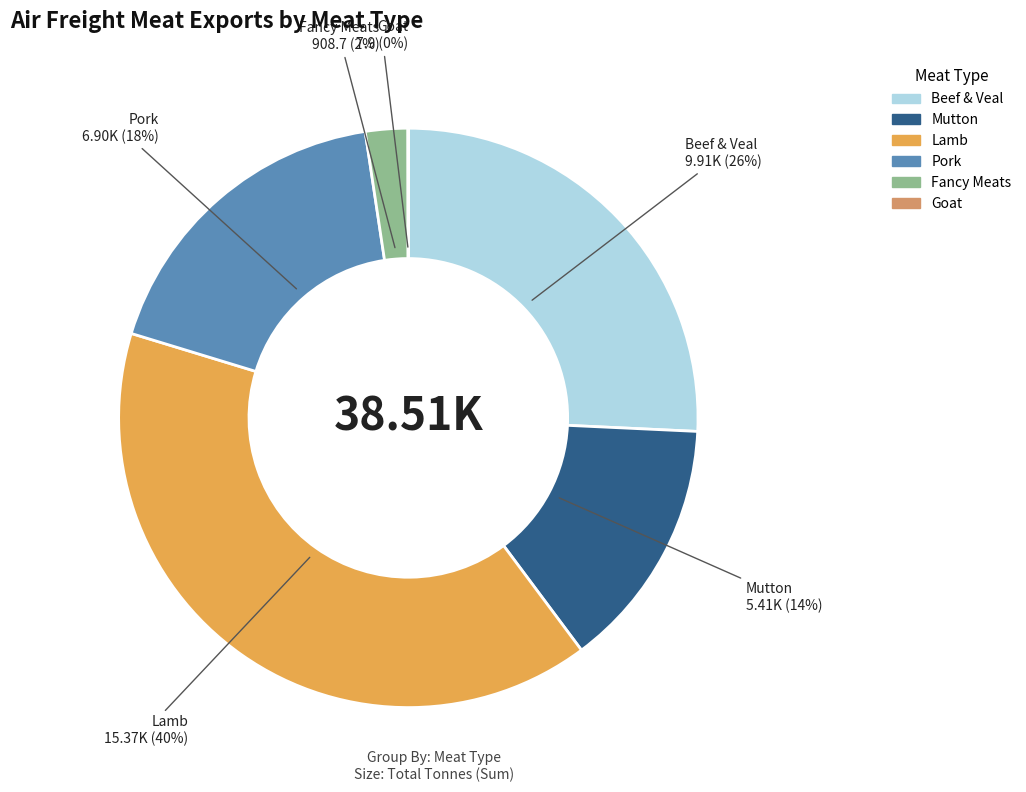

What is the largest slice in the pie chart?

Lamb